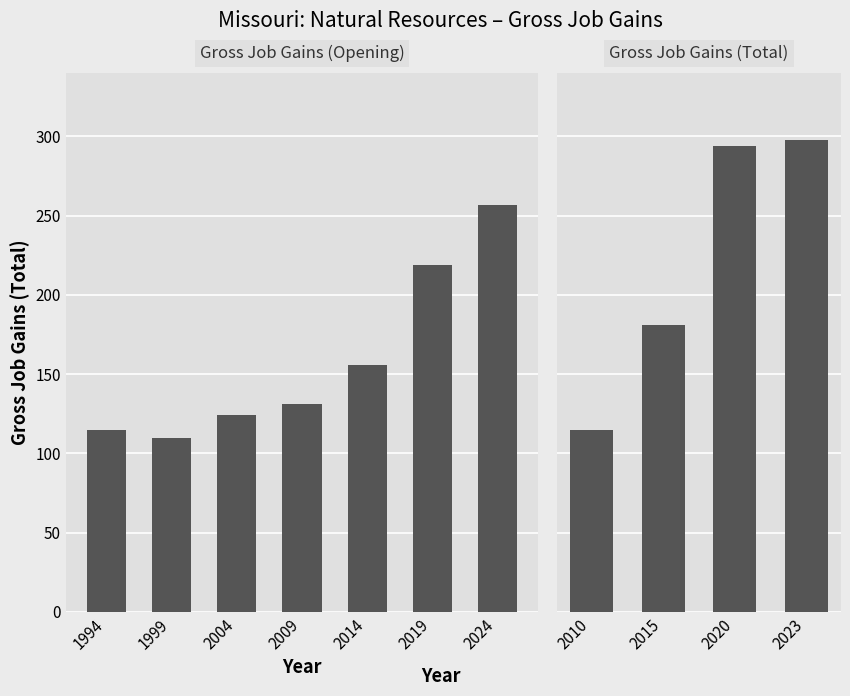

Are the bars grouped side by side (vs. stacked)?

Yes